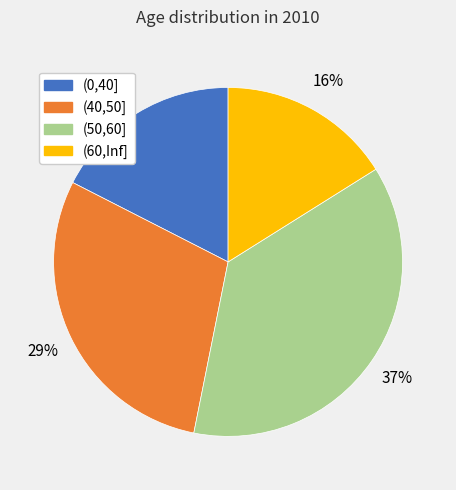

What is the largest slice in the pie chart?

(50,60]